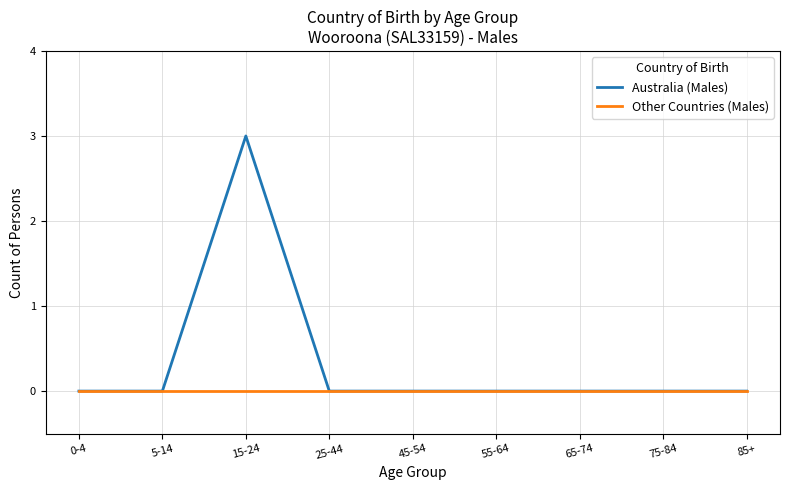

Rank the series by their maximum value, from highest to lowest.

Australia (Males), Other Countries (Males)